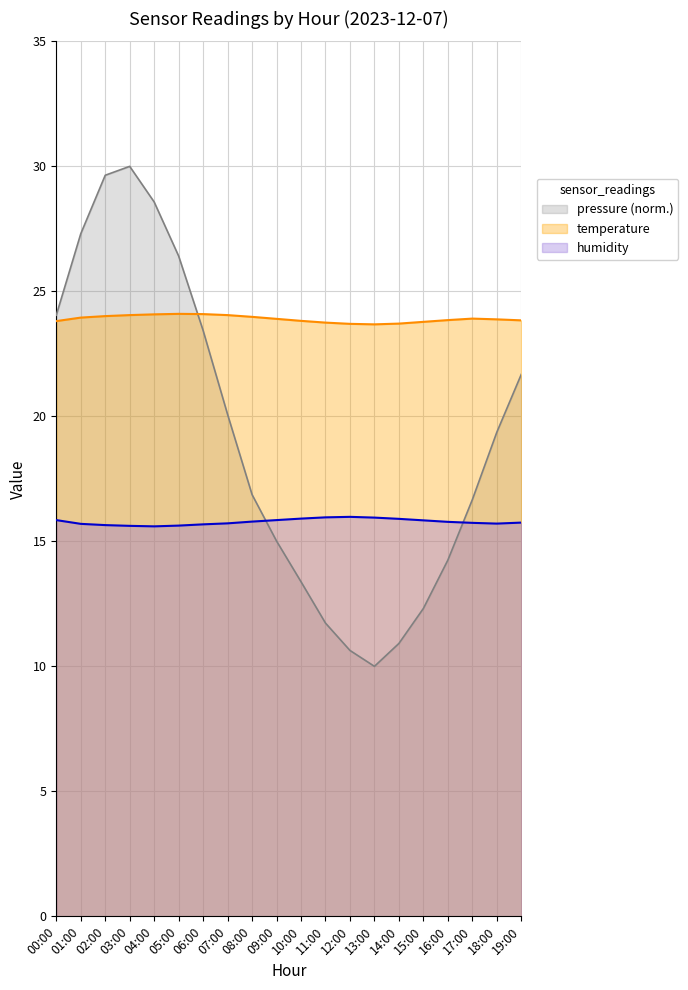

True or false: humidity and temperature cross at least once.

False